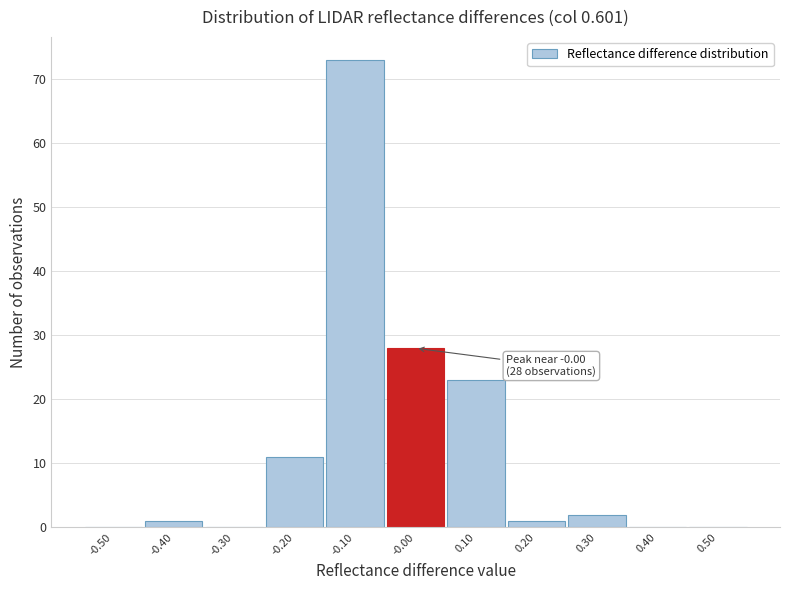

Which range on the x-axis has the tallest bar?

-0.15 to -0.05